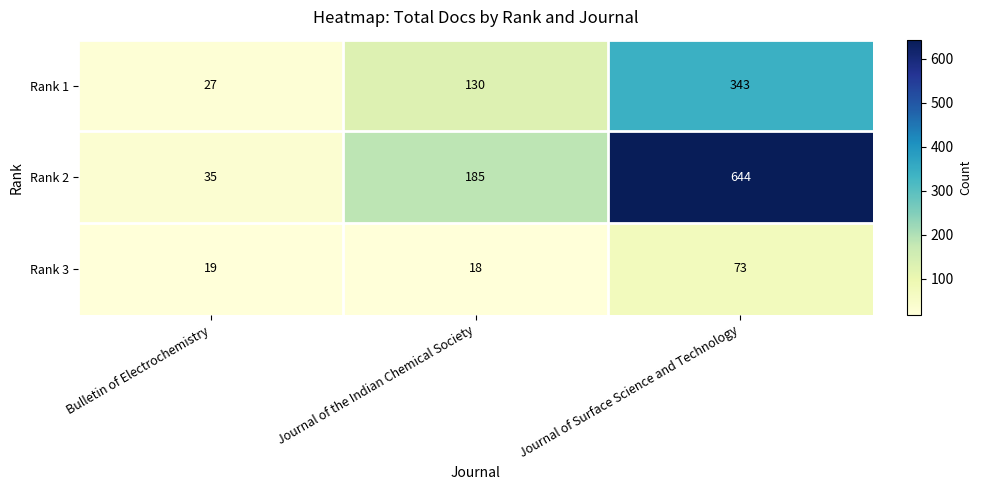

What is the total value across all series at Journal of the Indian Chemical Society?

333